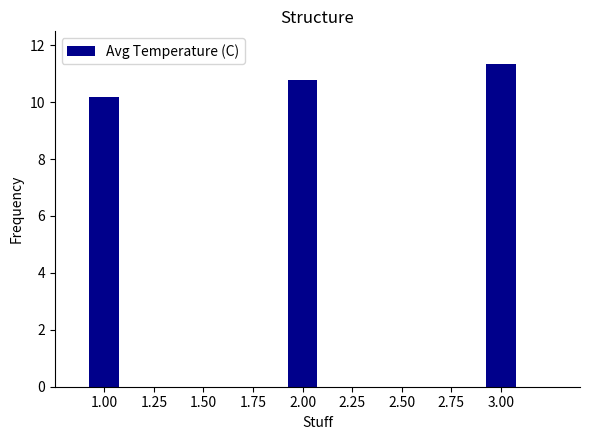

What is the smallest value displayed?

10.2